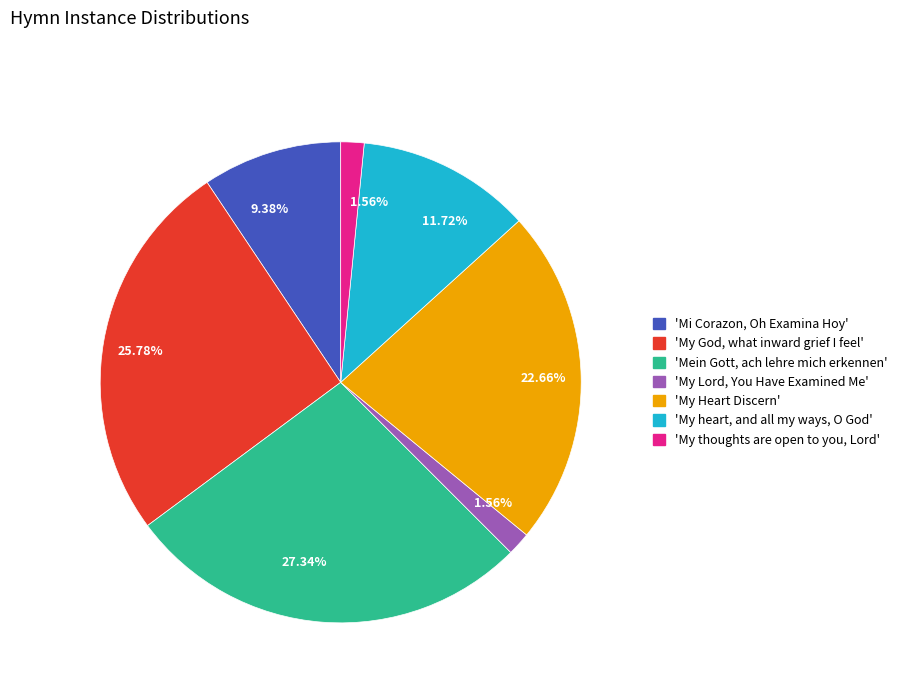

To the nearest percent, what is the difference between the largest and smallest slice percentages?

26%